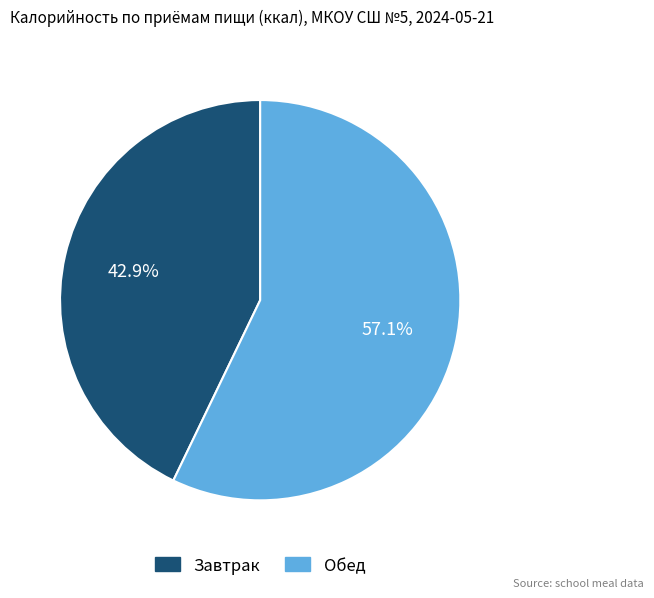

How many segments does this pie chart have?

2